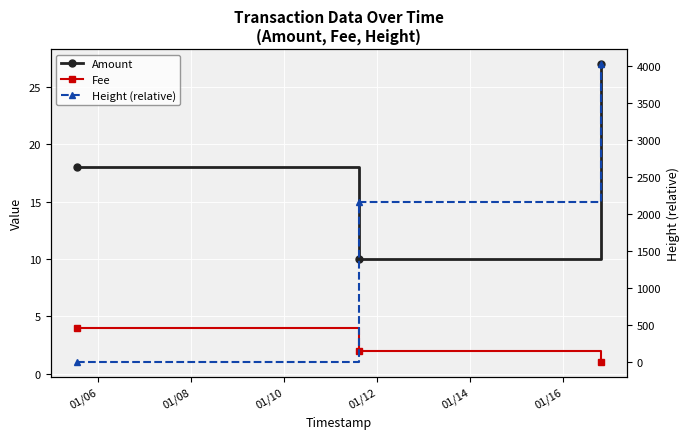

Is it true that Height (relative) equals 3665 at 01/08?

False